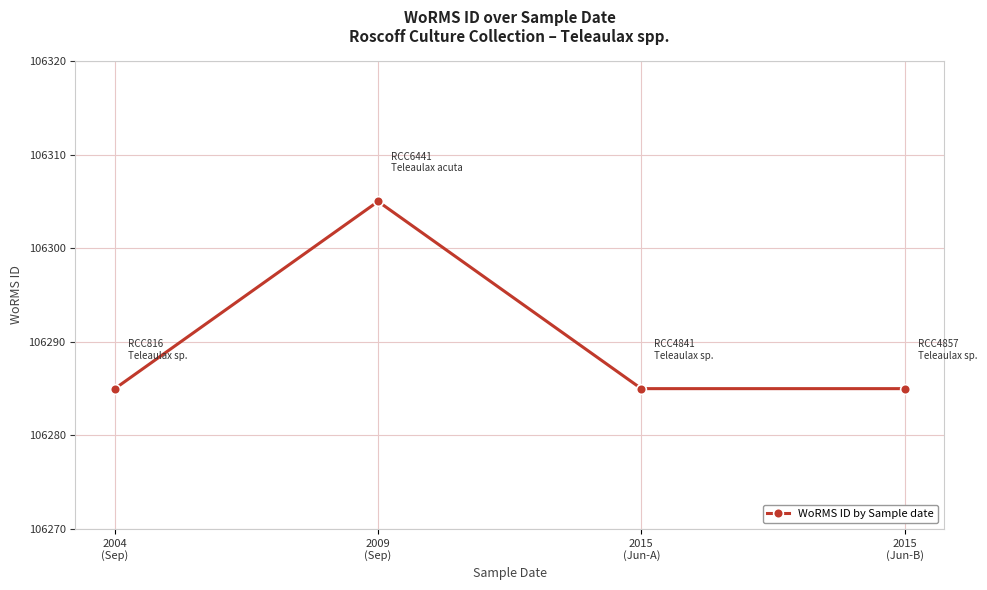

The value at 2004
(Sep) is 31085. True or false?

False